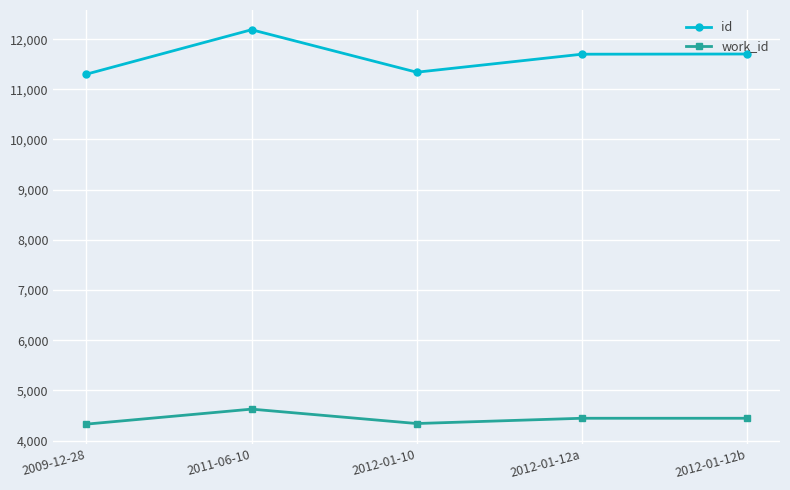

The value of id at 2012-01-12a is 5681. True or false?

False